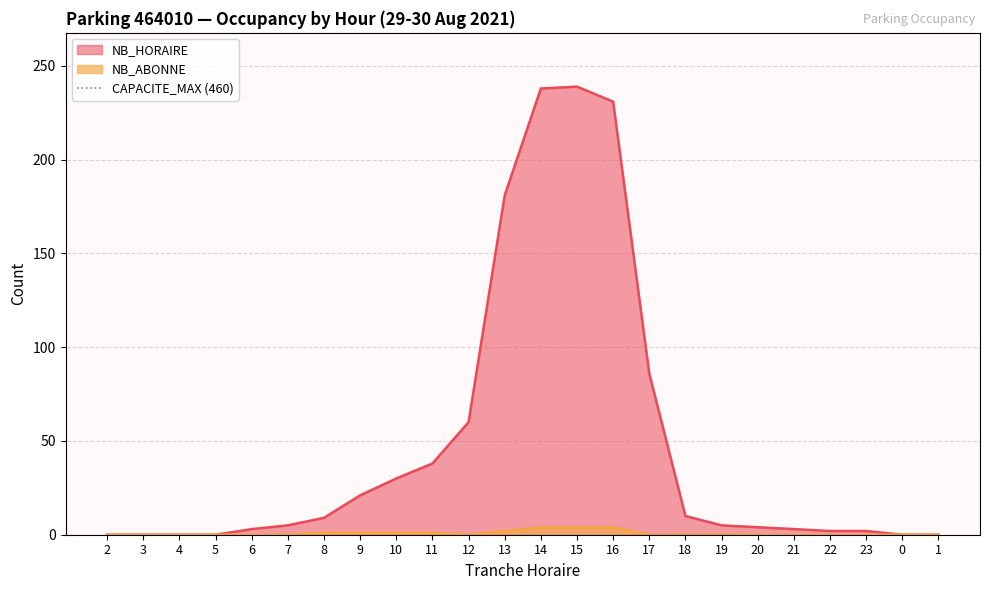

True or false: NB_HORAIRE and NB_ABONNE intersect in this chart.

False